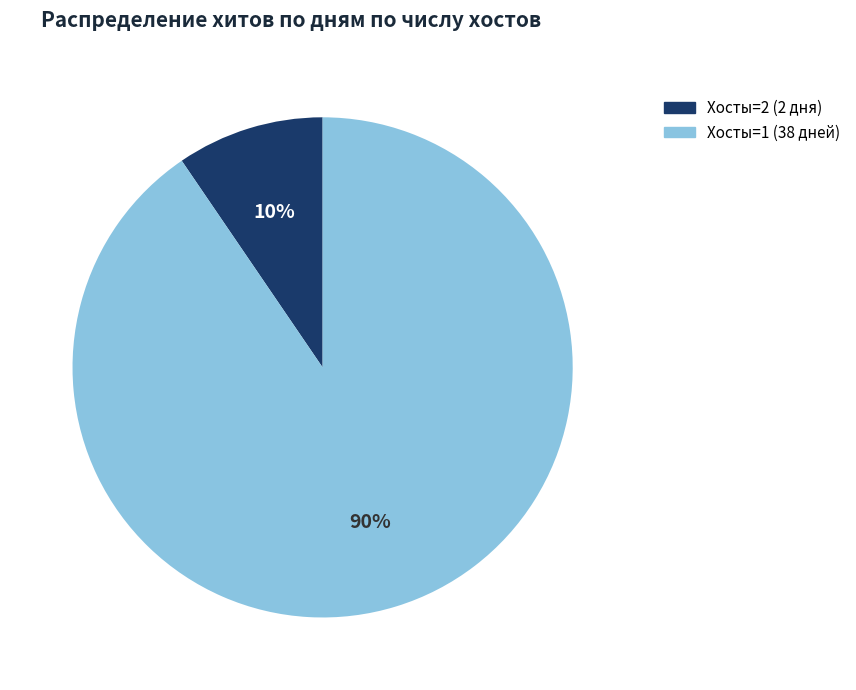

How many slices are in this pie chart?

2